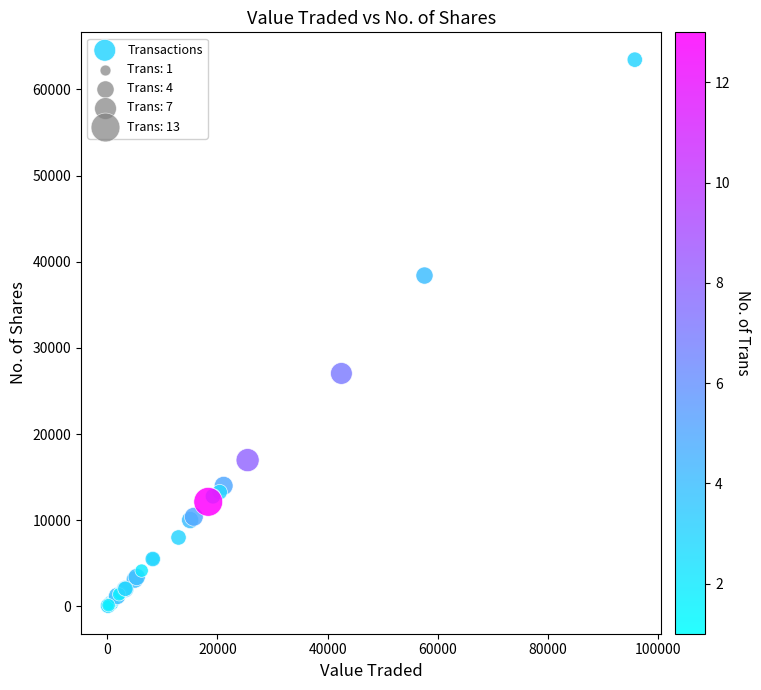

What Y value in the scatter plot is closest to 31729?

27039